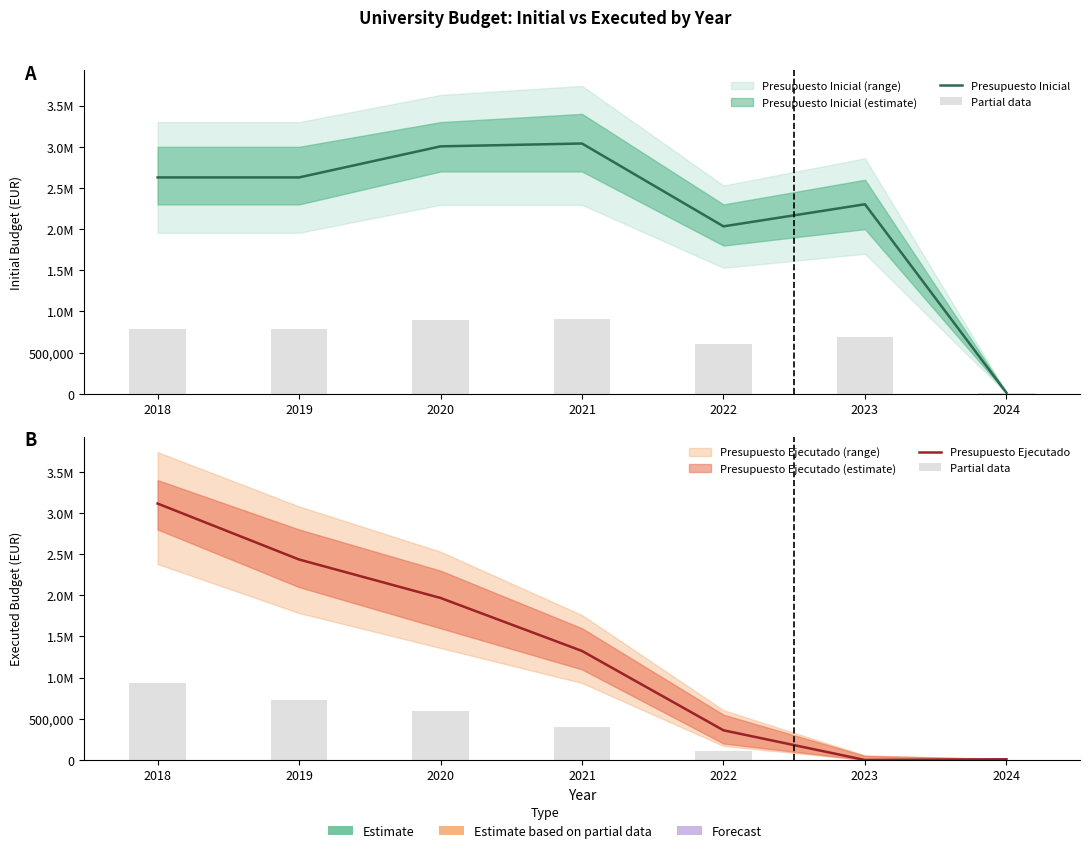

Which category has the highest value in the Presupuesto Inicial series?

2021